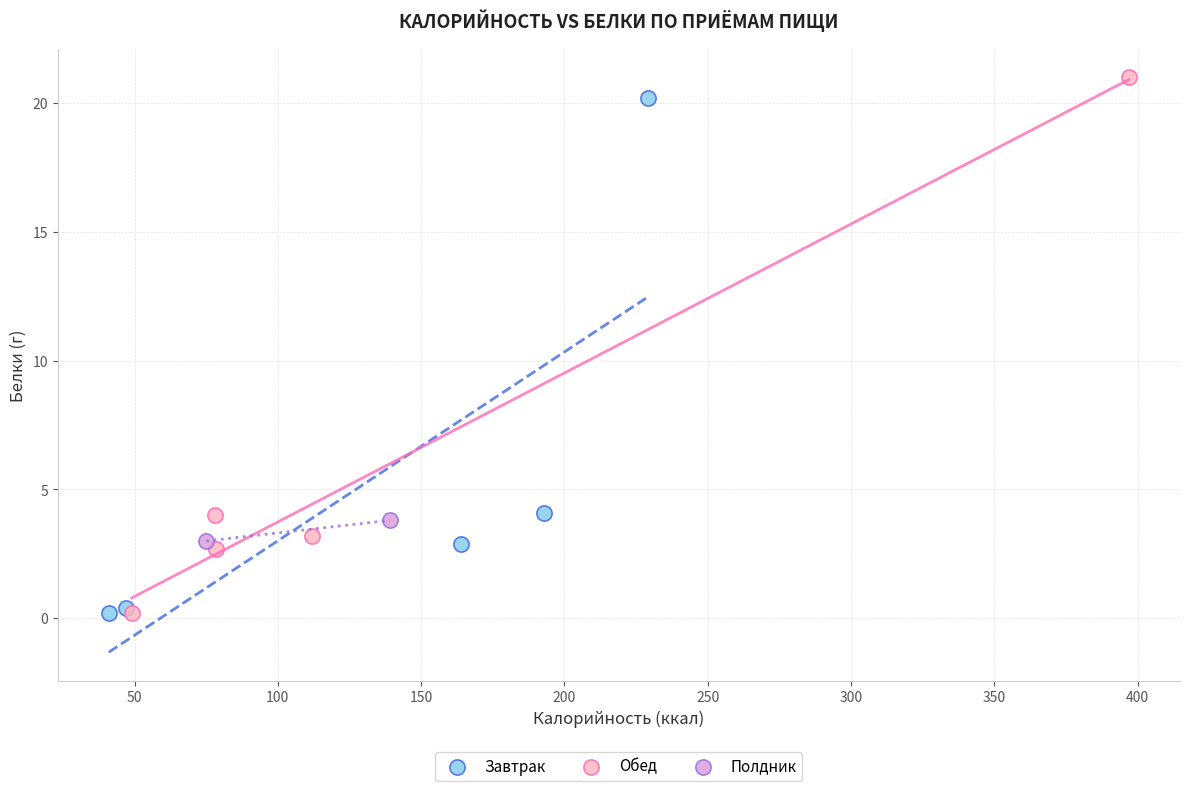

What are all the series names shown in the legend?

Завтрак, Обед, Полдник